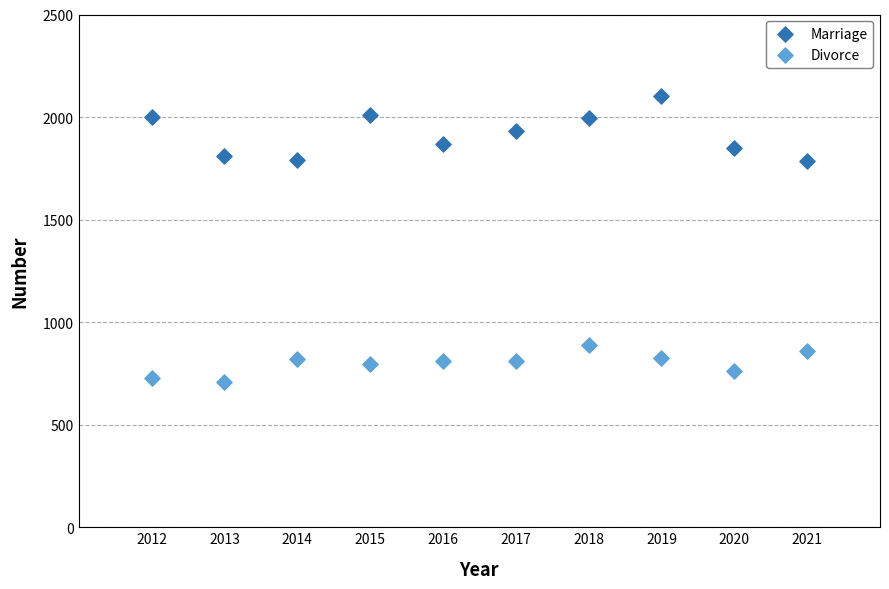

Across all data points, what is the range of Y values (max minus min)?

1398